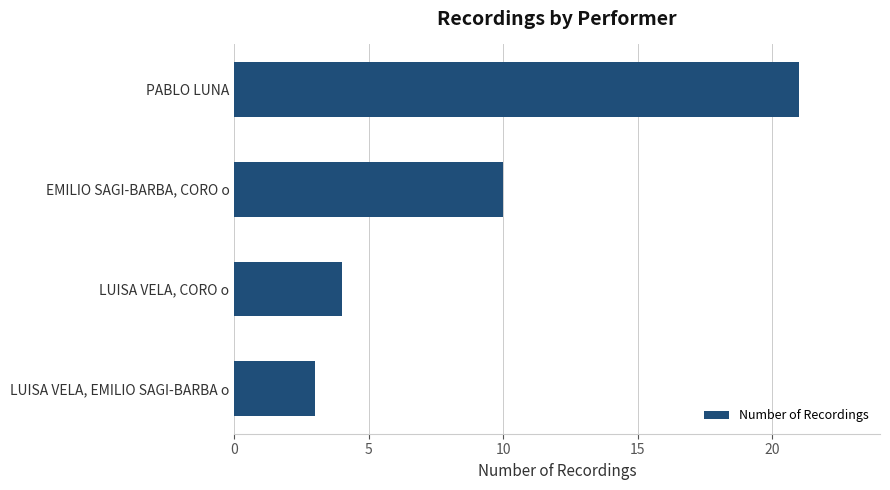

What is the label of the 3rd bar from the bottom?

EMILIO SAGI-BARBA, CORO o